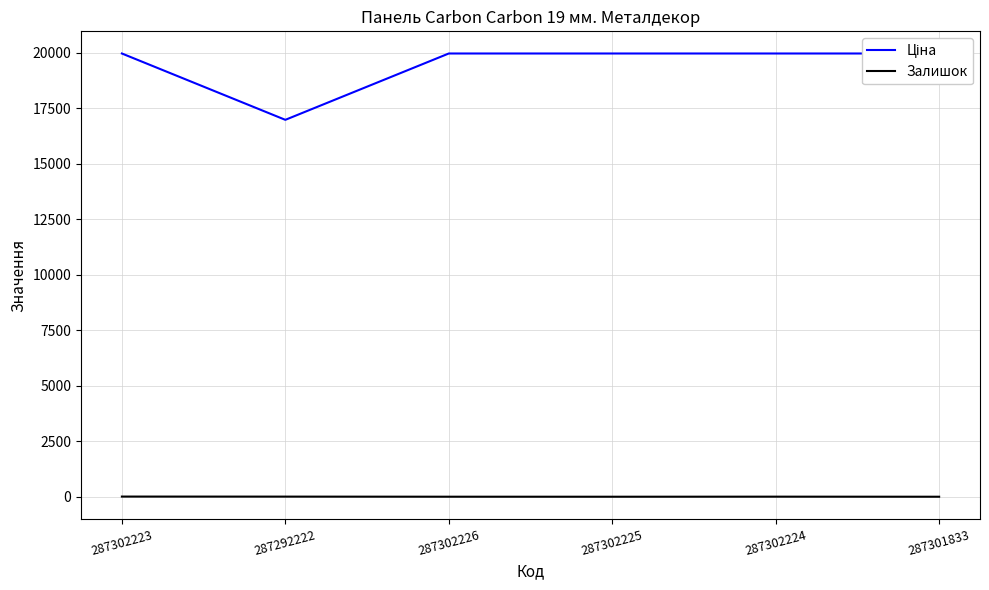

Does the chart have visible grid lines?

Yes